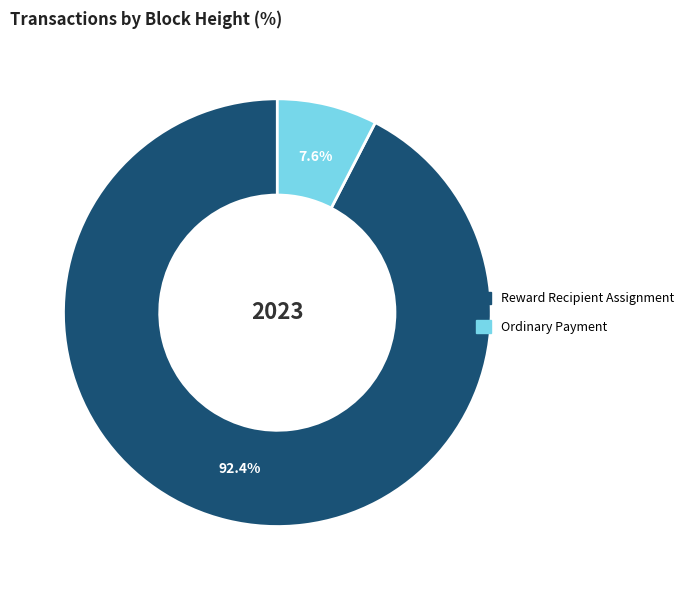

How many segments does this pie chart have?

2